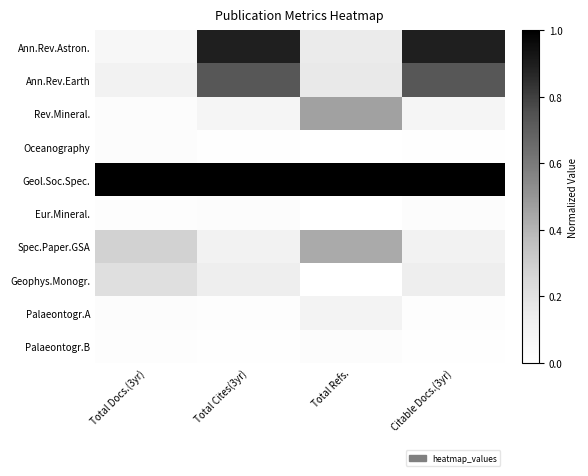

Rank the series by their maximum value, from lowest to highest.

Eur.Mineral., Palaeontogr.B, Oceanography, Palaeontogr.A, Geophys.Monogr., Spec.Paper.GSA, Rev.Mineral., Ann.Rev.Earth, Ann.Rev.Astron., Geol.Soc.Spec.